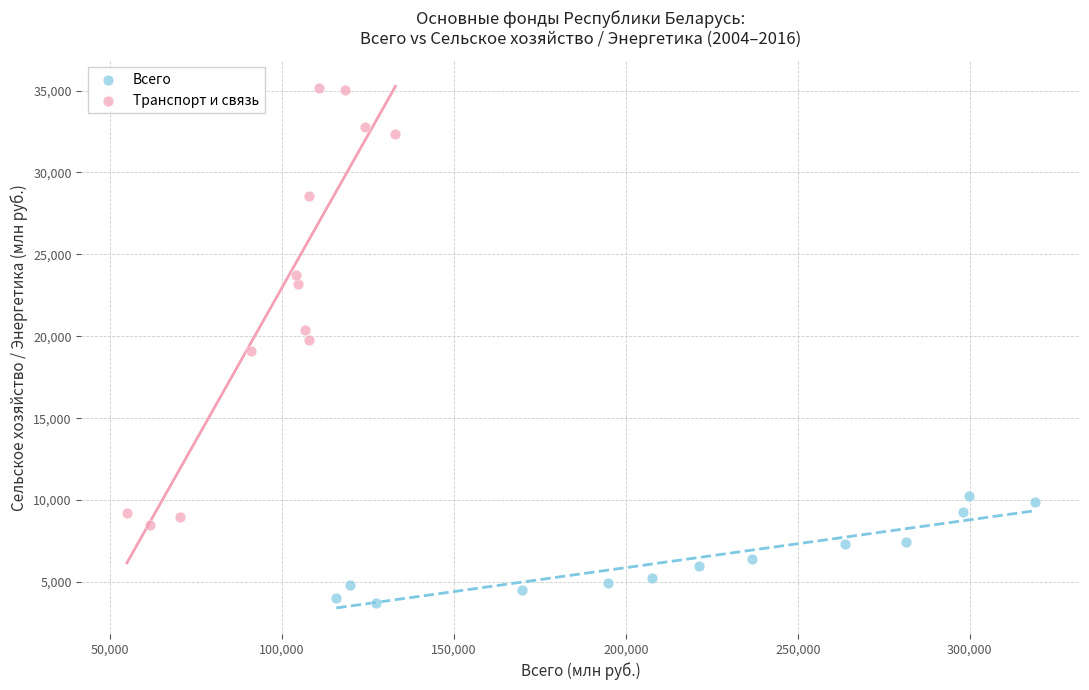

Which series has the largest Y range (max minus min)?

Транспорт и связь